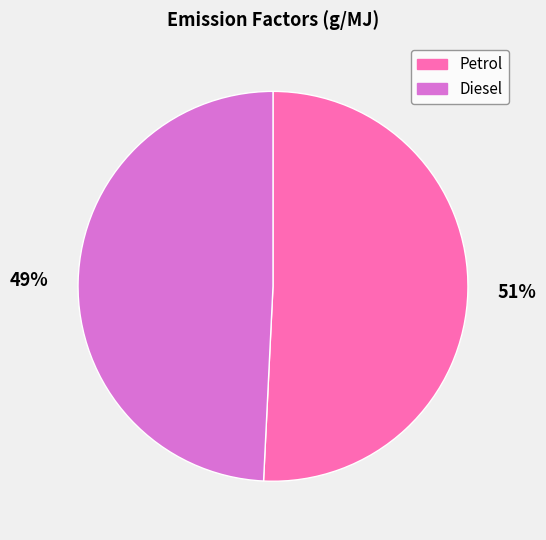

What is the majority slice?

Petrol